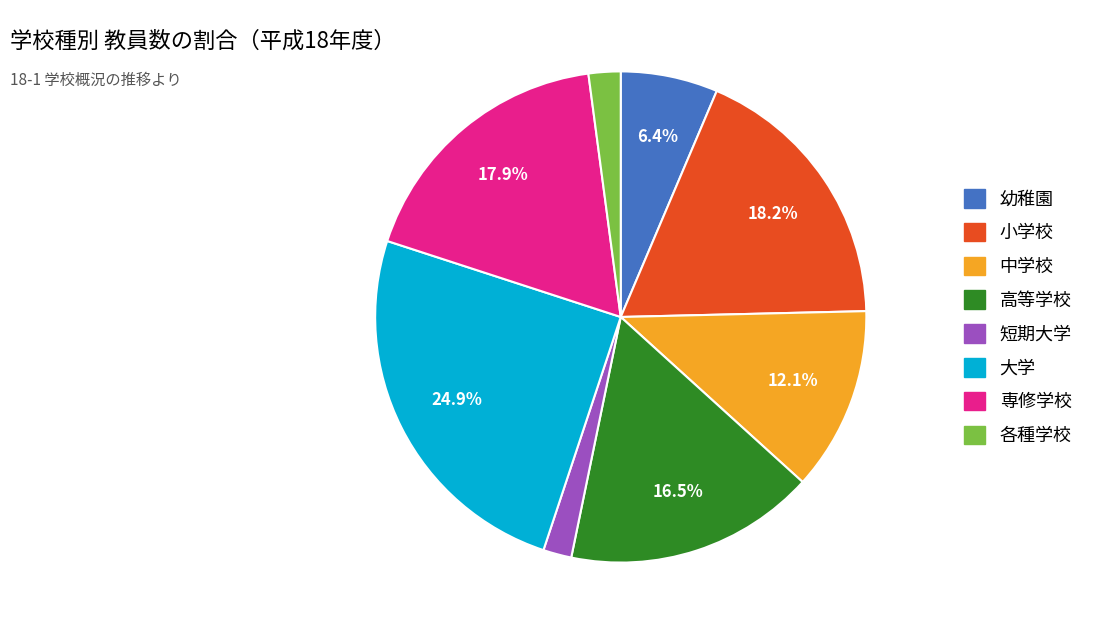

Does any single category account for the majority?

No